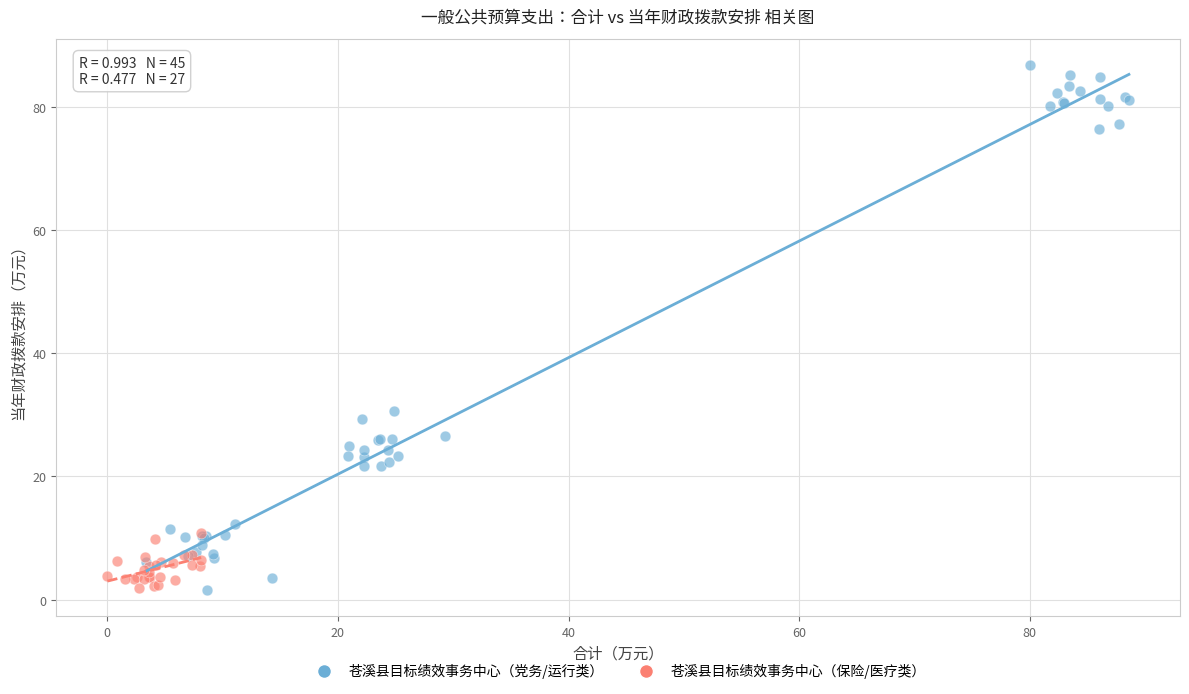

Which series contains the highest Y value?

苍溪县目标绩效事务中心（党务/运行类）